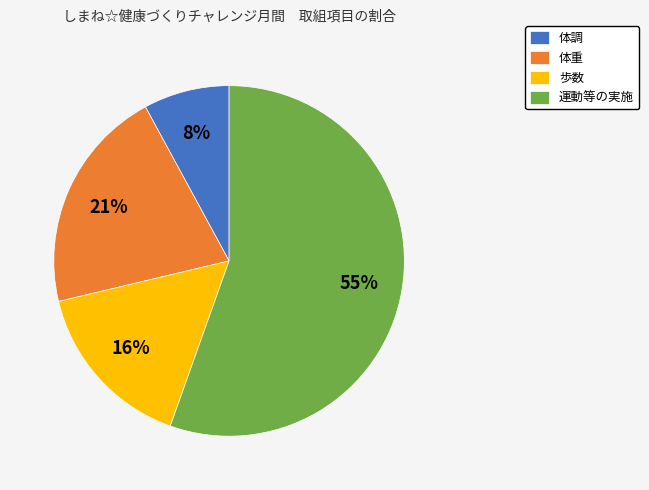

How many slices are in this pie chart?

4